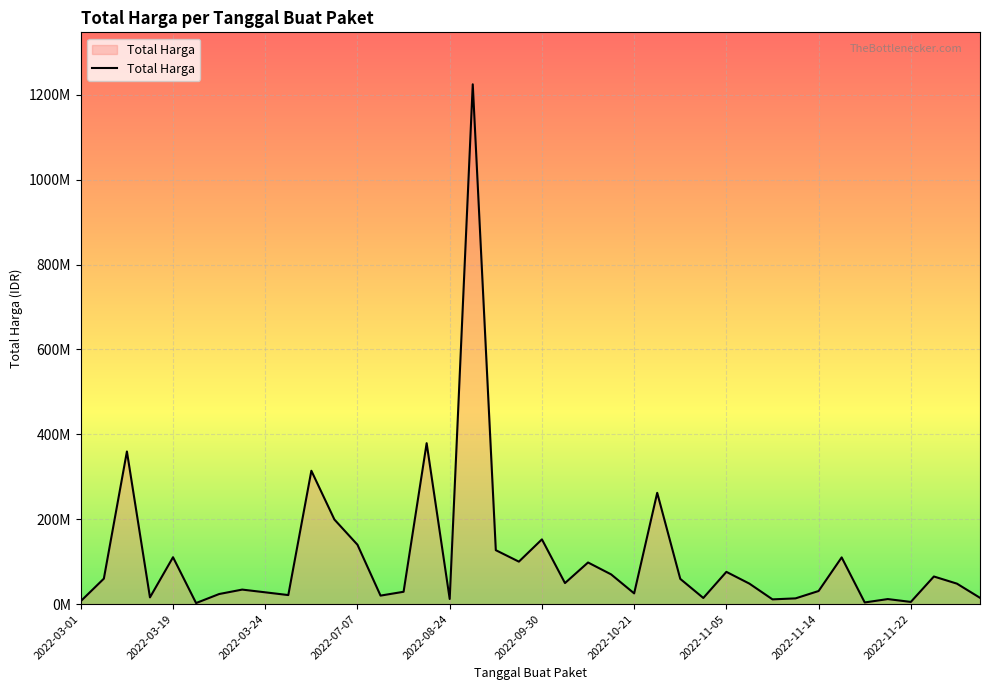

What is the average value?

109389879